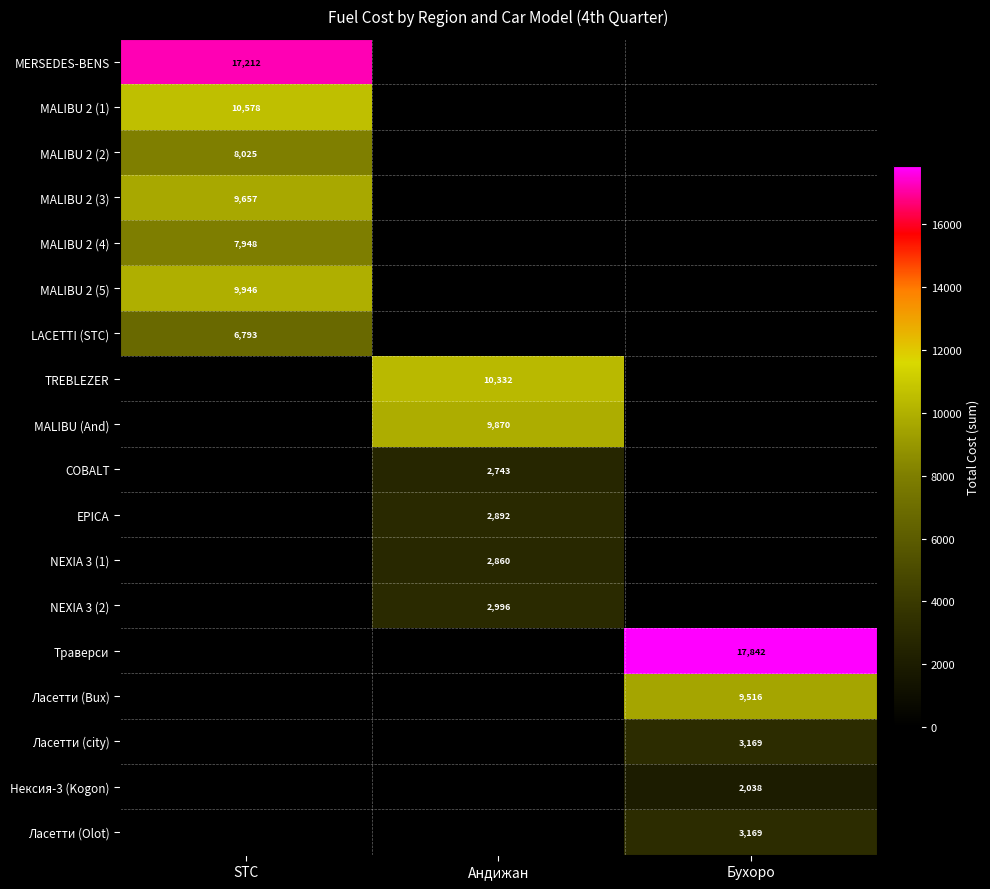

The Ласетти (Bux) series shows 9516 at Бухоро. True or false?

True